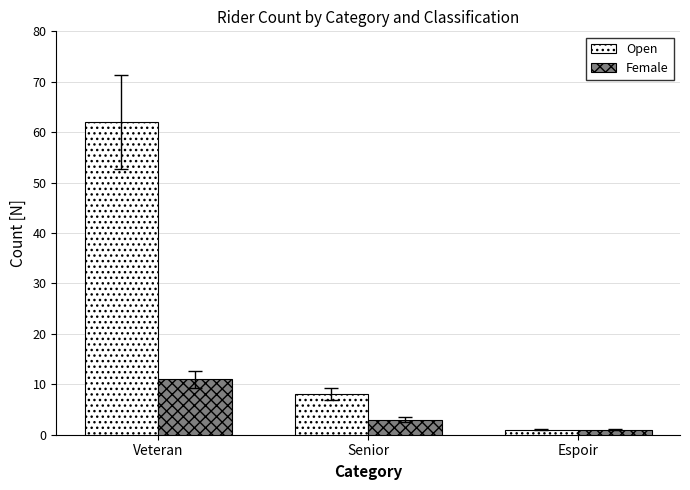

What is the label of the 2nd bar from the left?

Senior